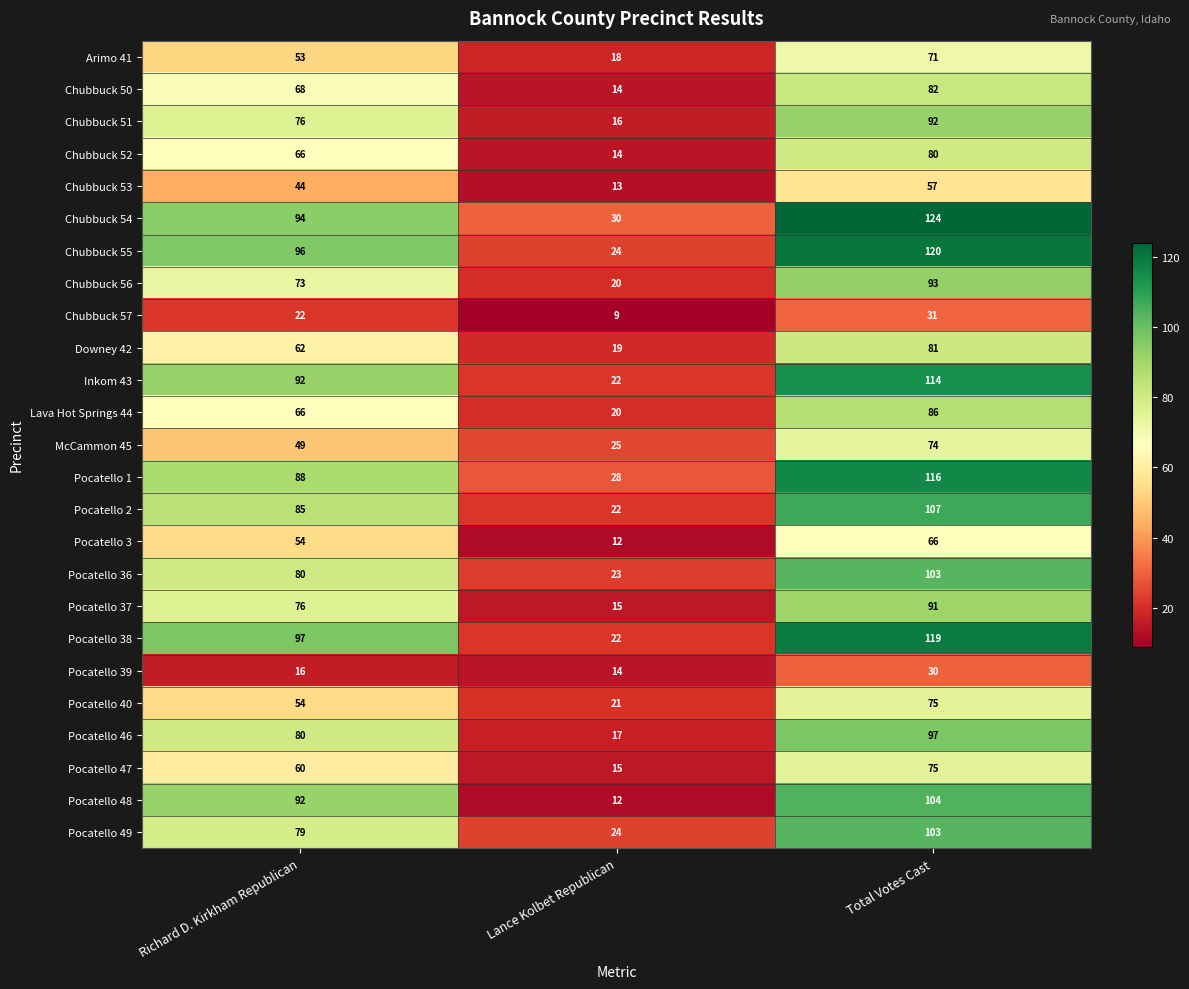

Which series has the largest total across all categories?

Chubbuck 54